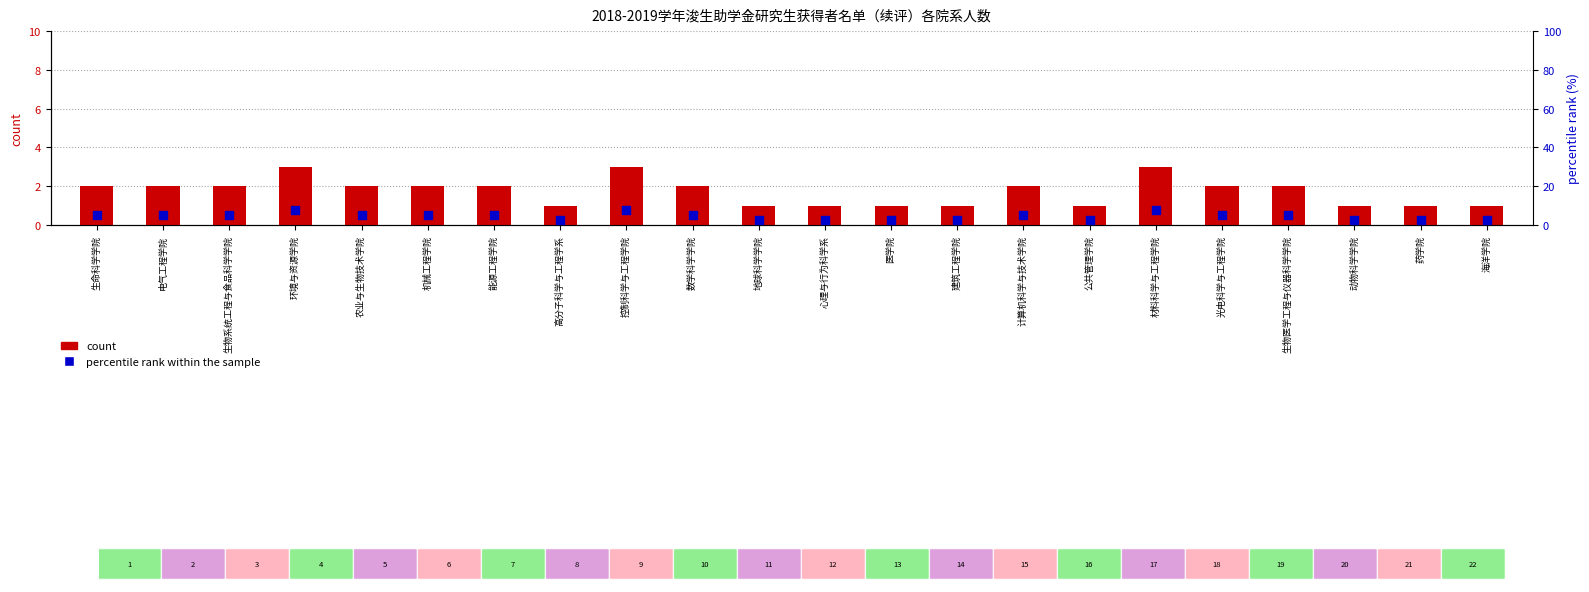

At how many categories does at least one series exceed 7?

3